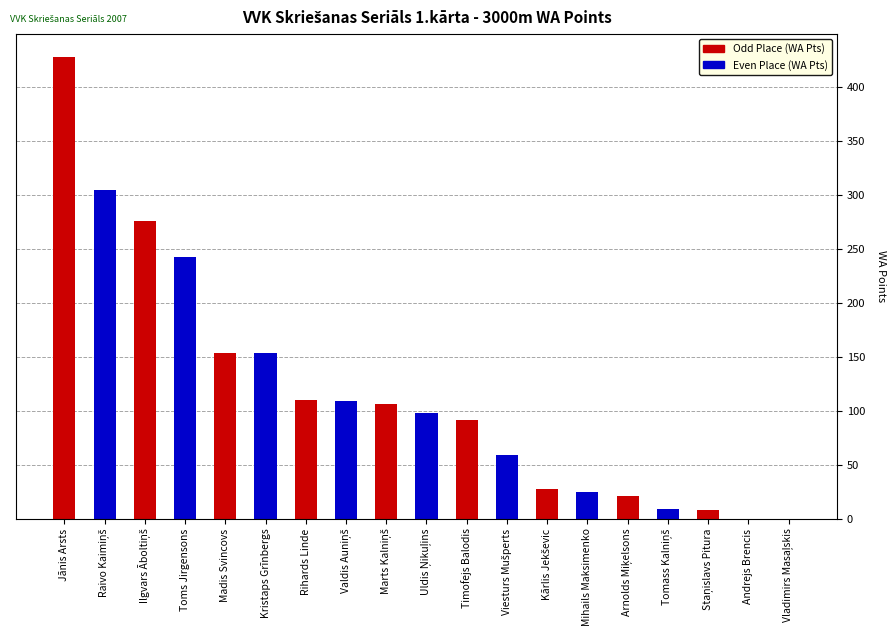

At which category does the chart reach its minimum across all series?

Andrejs Brencis